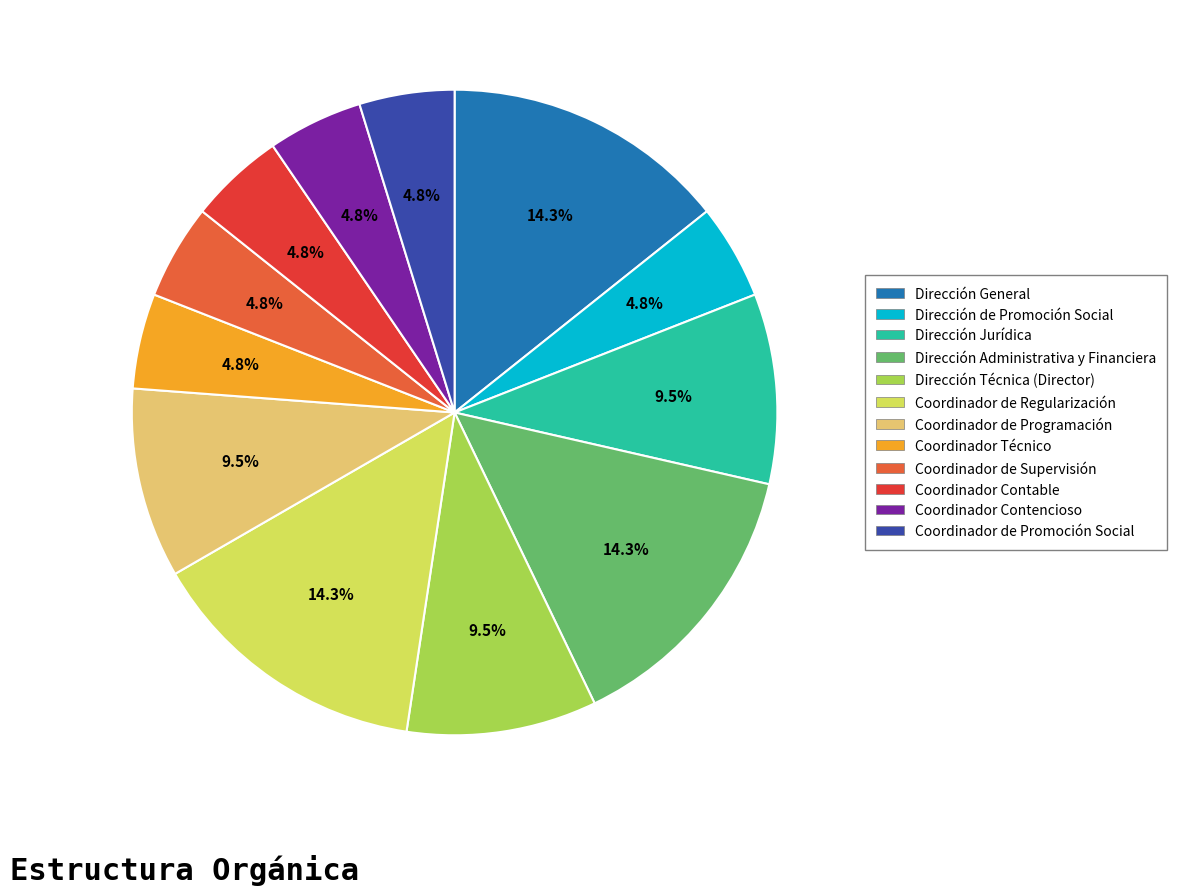

How much of the chart is everything except Coordinador Contable?

95.2%